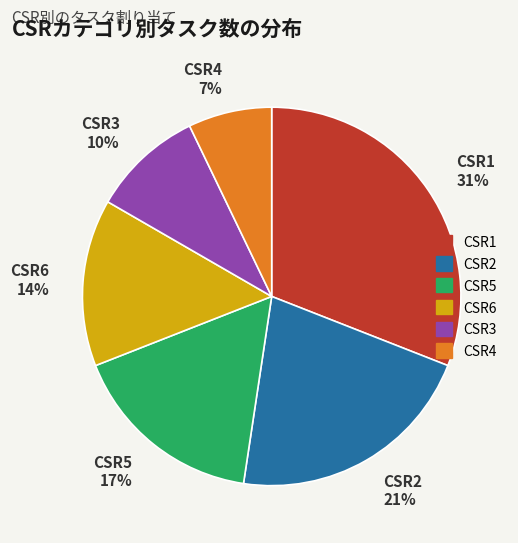

To the nearest percent, what portion does CSR4 represent?

7%